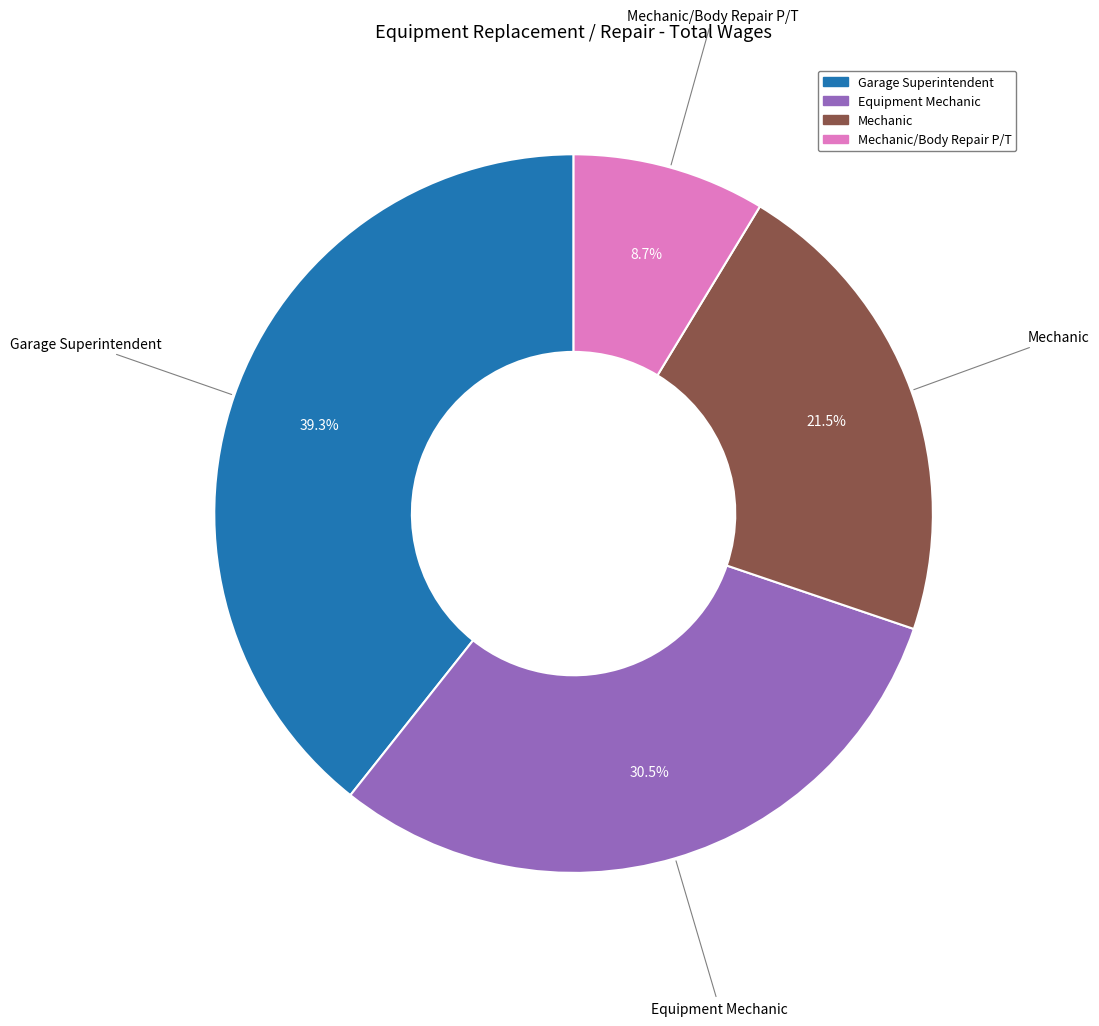

Does any single category account for the majority?

No